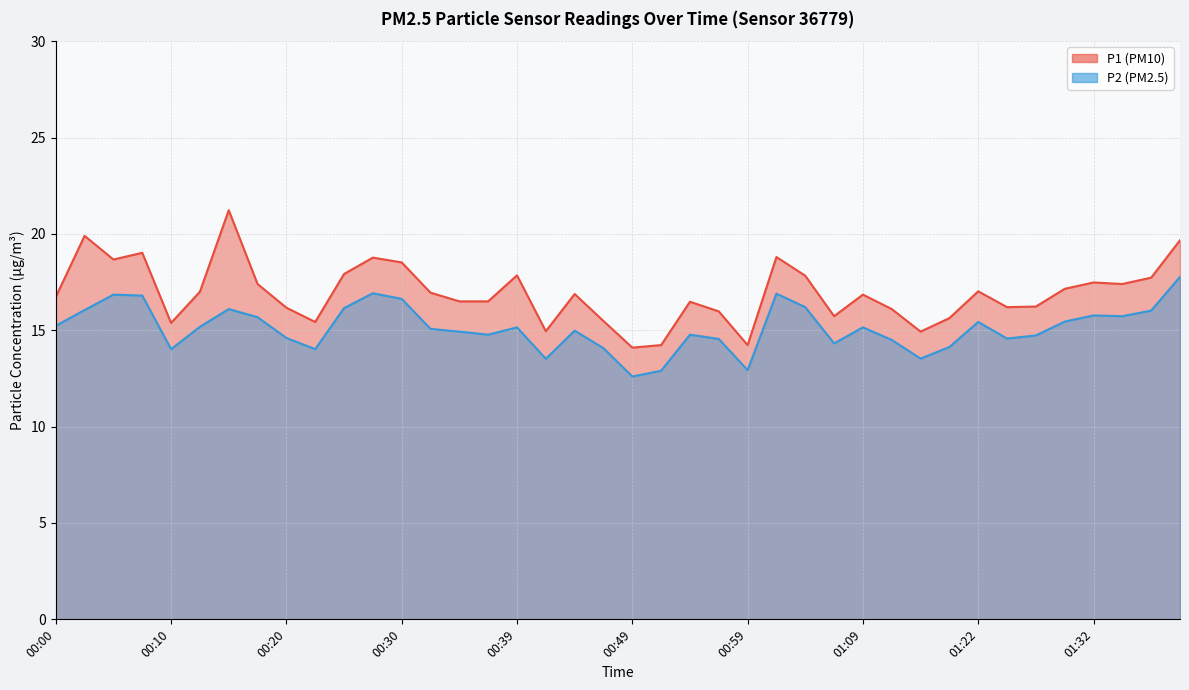

Read the P2 value at 00:57.

14.6